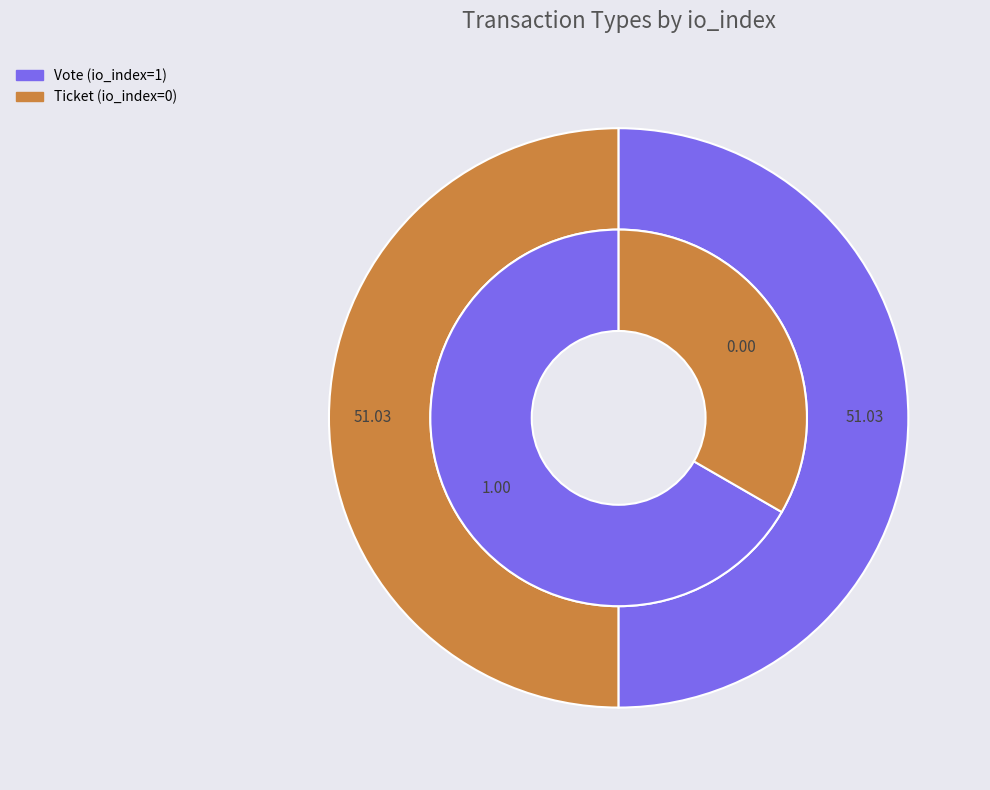

Is it true that Vote is 87% of the pie?

False